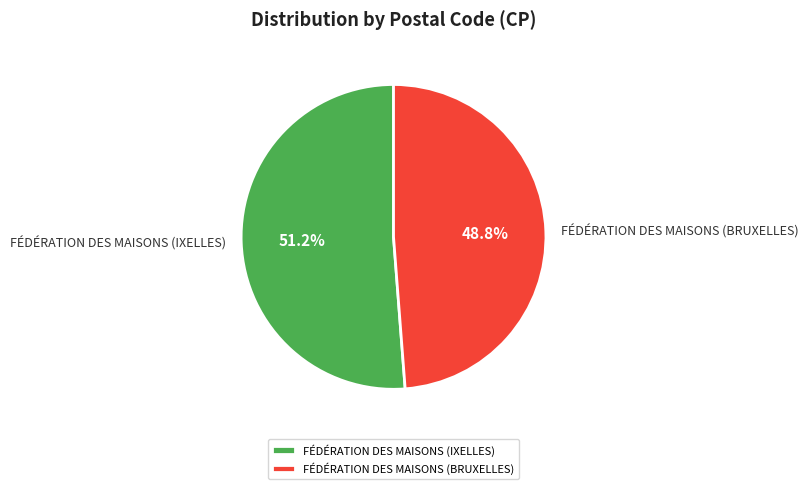

To the nearest percent, what is the difference between the FÉDÉRATION DES MAISONS (BRUXELLES) and FÉDÉRATION DES MAISONS (IXELLES) slice percentages?

2%